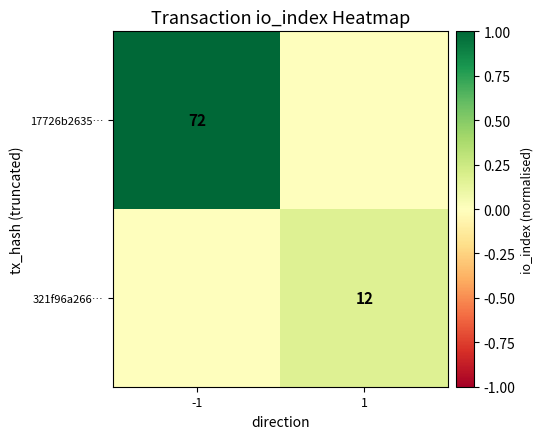

The 321f96a266… series shows 19 at 1. True or false?

False